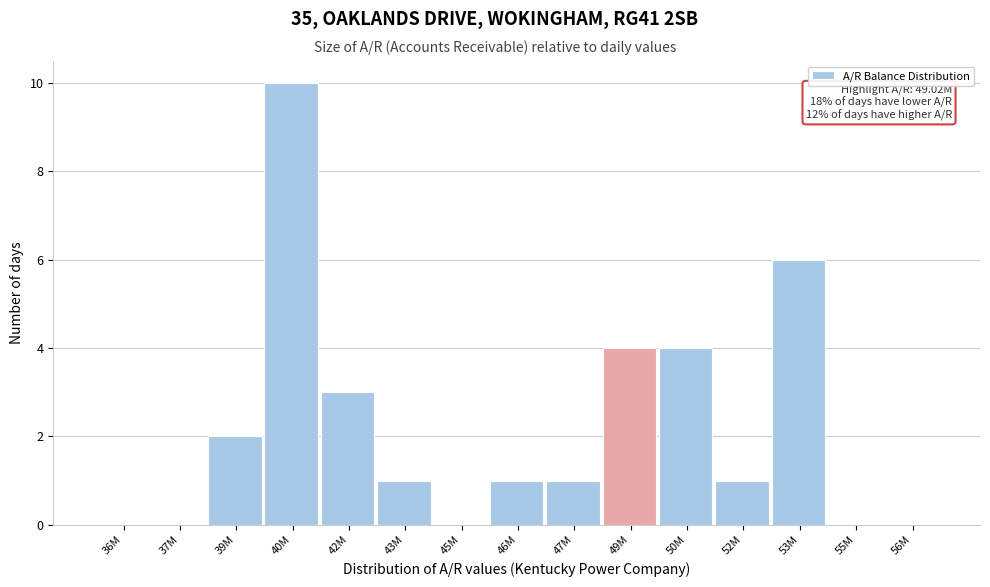

Reading left to right, transcribe all the data shown in this chart.

36M=0	37M=0	39M=2	40M=10	42M=3	43M=1	45M=0	46M=1	47M=1	49M=4	50M=4	52M=1	53M=6	55M=0	56M=0